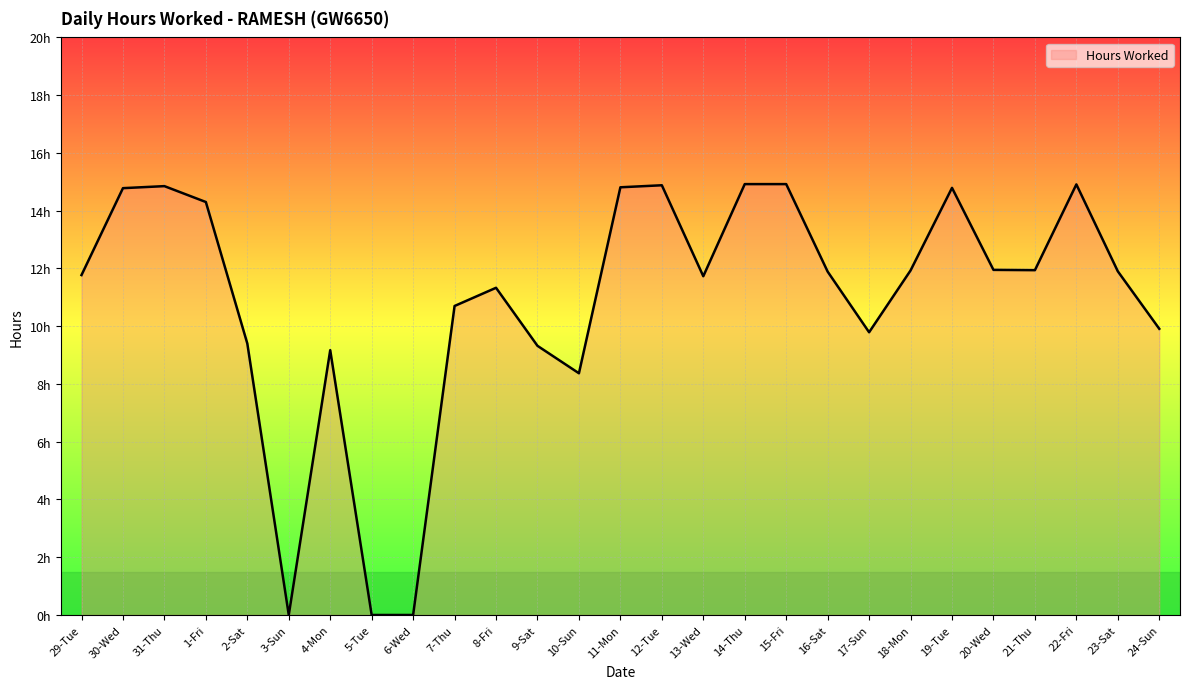

Rank the categories by value from highest to lowest.

14-Thu, 15-Fri, 22-Fri, 12-Tue, 31-Thu, 11-Mon, 19-Tue, 30-Wed, 1-Fri, 20-Wed, 21-Thu, 18-Mon, 23-Sat, 16-Sat, 29-Tue, 13-Wed, 8-Fri, 7-Thu, 24-Sun, 17-Sun, 2-Sat, 9-Sat, 4-Mon, 10-Sun, 3-Sun, 5-Tue, 6-Wed